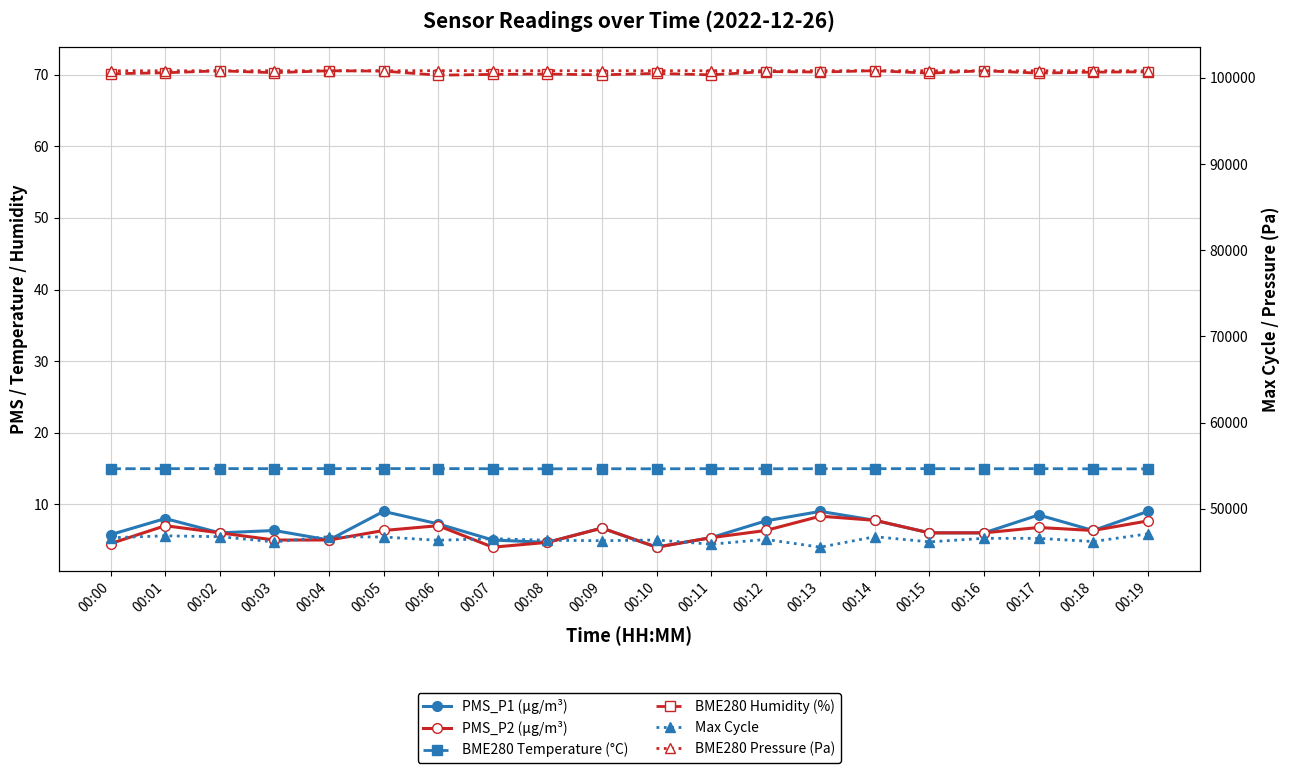

Count the BME280 Temperature (°C) values in the range 14 to 15.

20